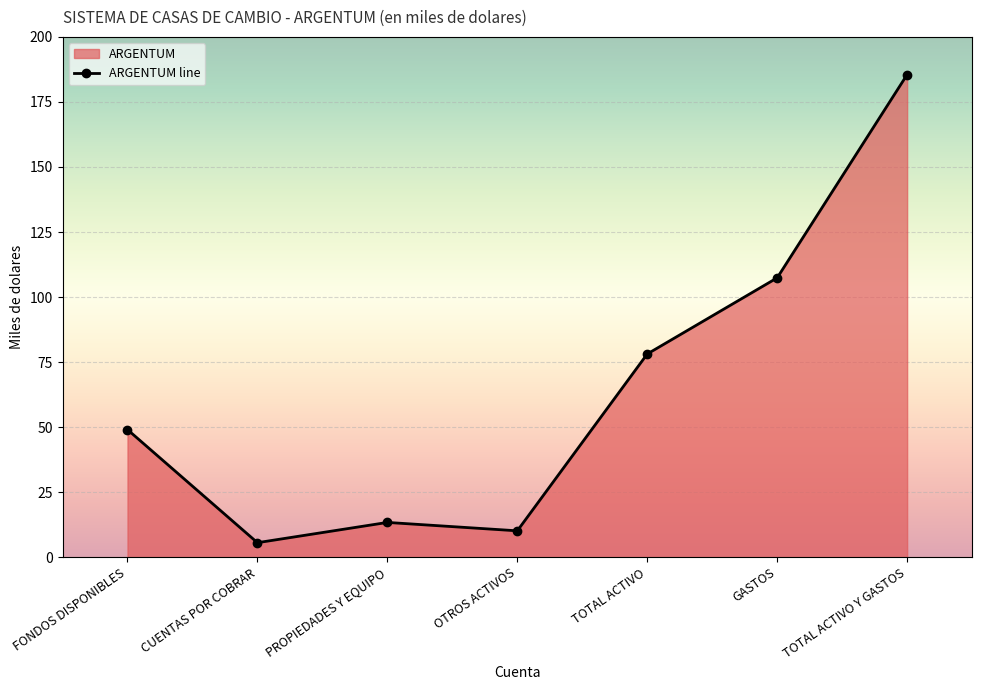

What is the label of the 7th point from the left?

TOTAL ACTIVO Y GASTOS